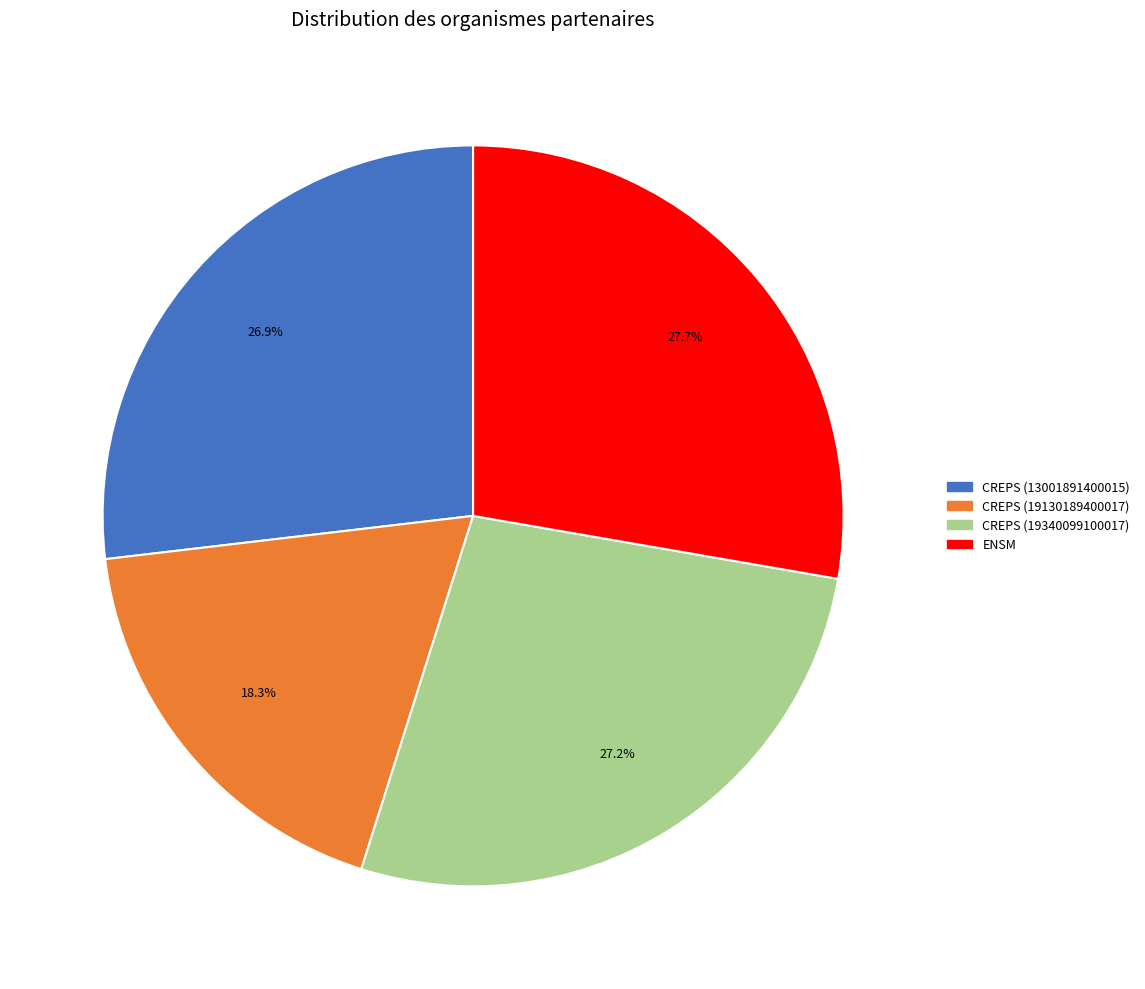

Is there a majority slice in this chart?

No